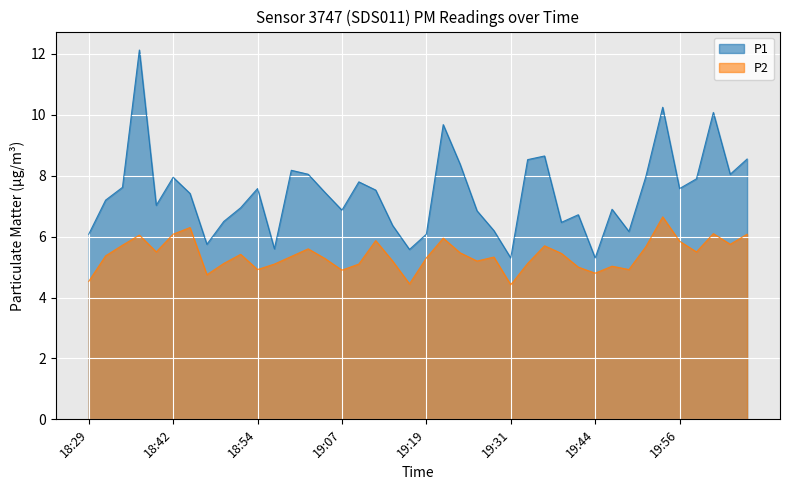

How many lines are shown in the chart?

2